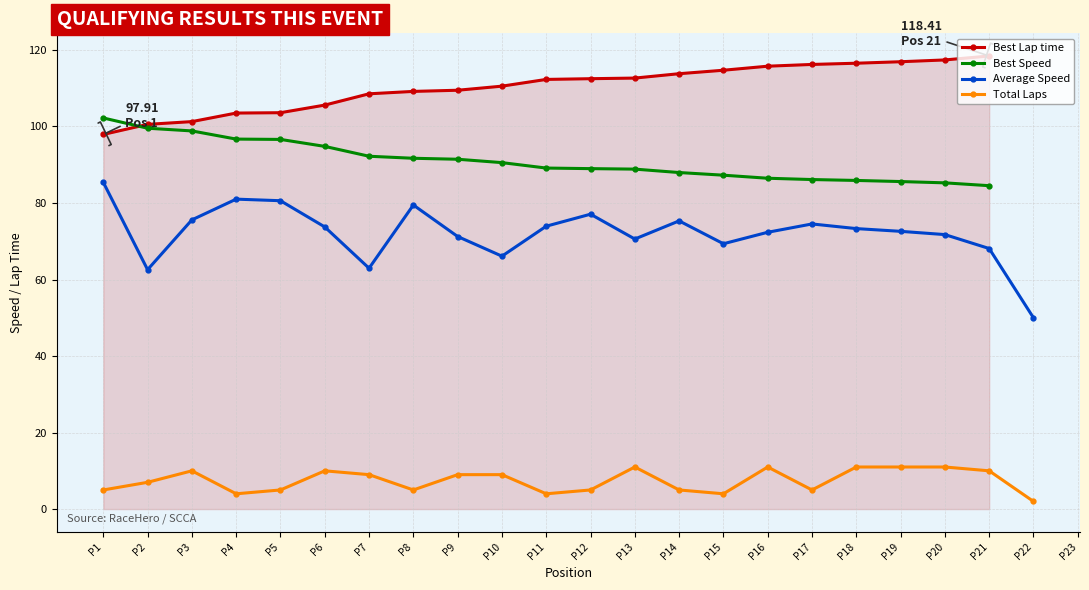

Where is Total Laps nearest to the value 6?

P1